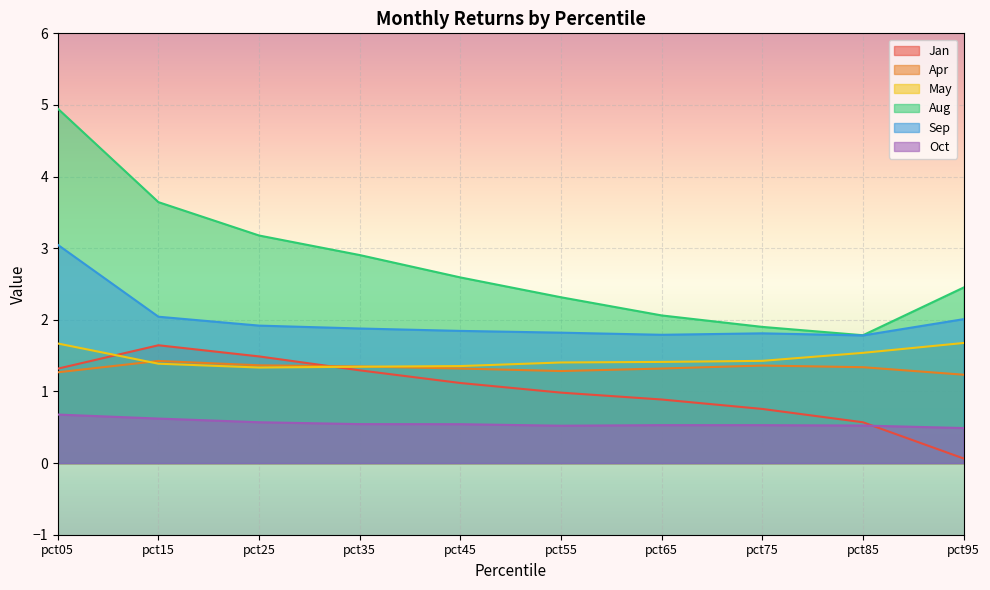

Read the Jan value at pct65.

0.9